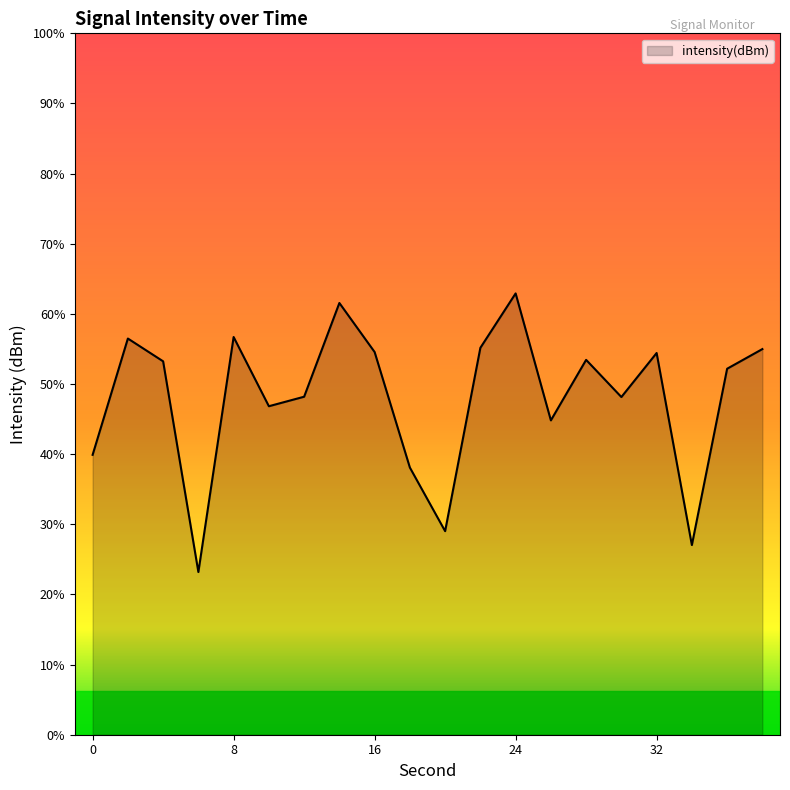

What is the difference between the values at 20 and 26?

6.3